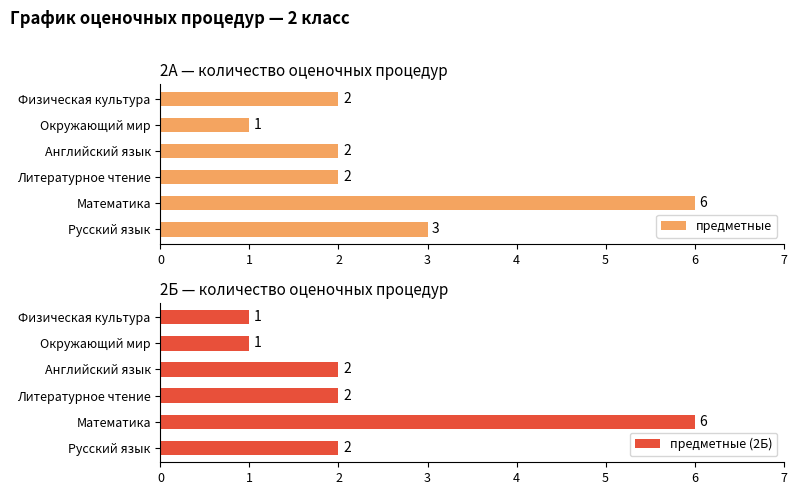

What is the lowest value of the предметные (2Б) series?

1